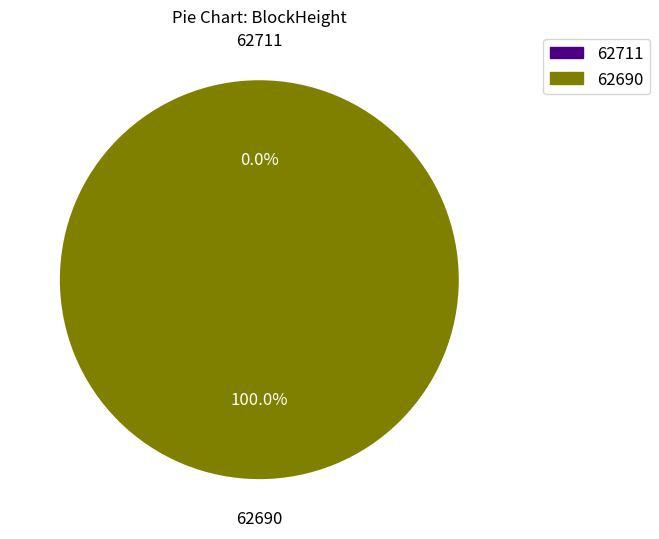

What is the largest slice in the pie chart?

62690